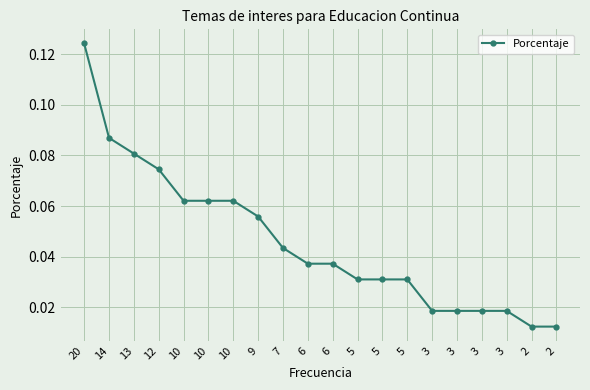

The value at 14 is 0.1. True or false?

False